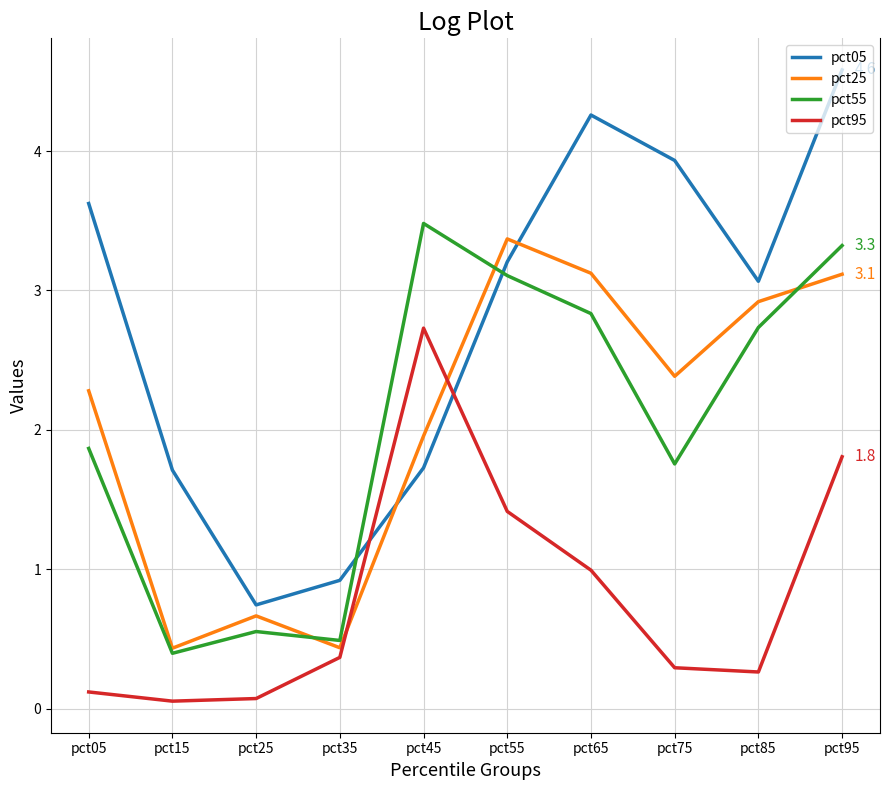

Where is the first local maximum for pct05?

pct65